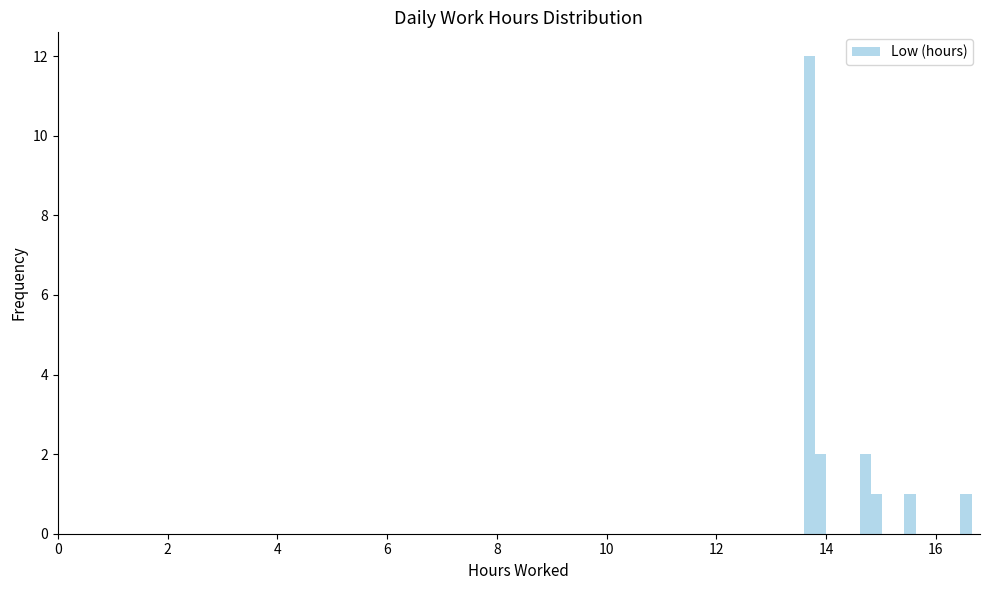

Read against the x-axis, roughly where is the centre of the tallest bar?

13.6